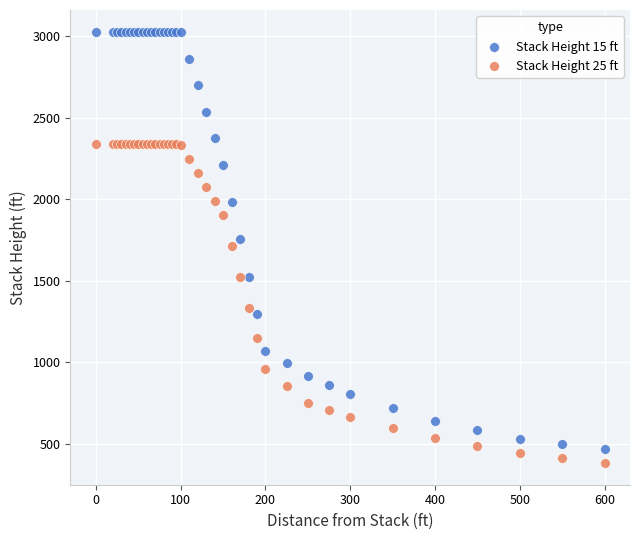

Which series has the widest spread of Y values?

Stack Height 15 ft